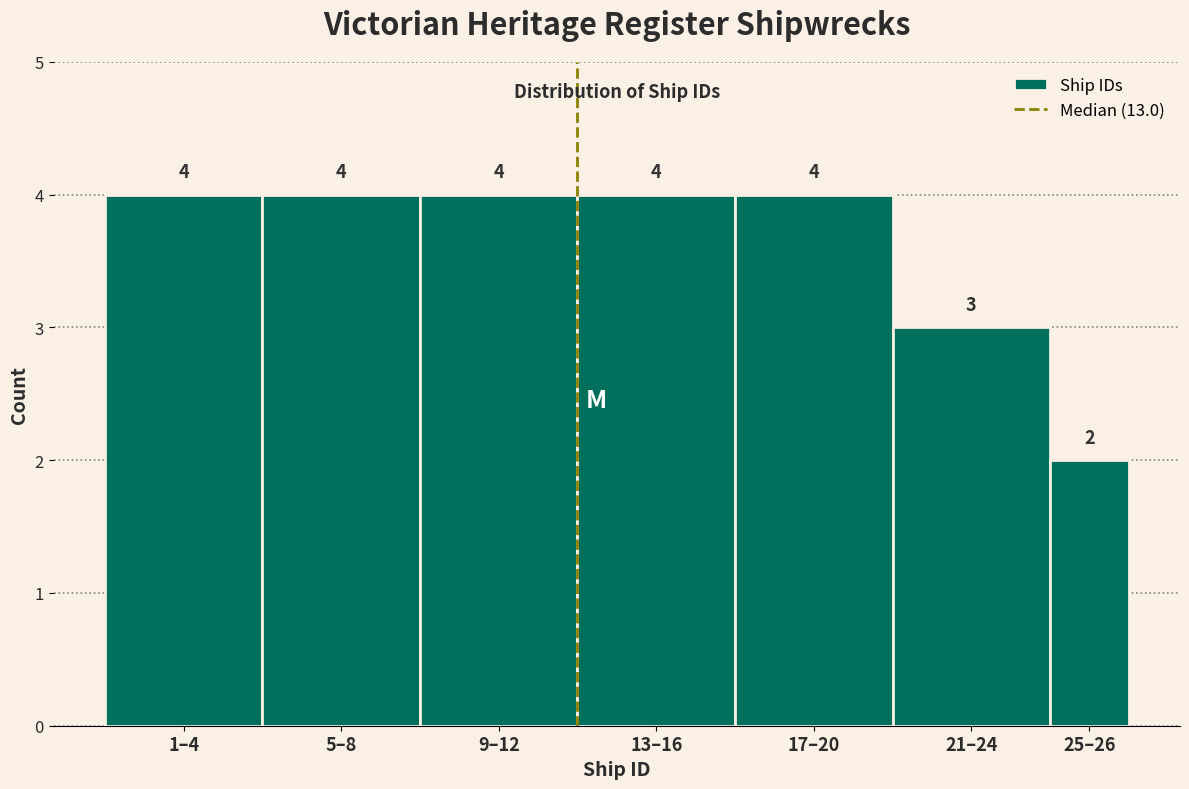

Reading right to left, extract all data points from this chart.

25–26=2	21–24=3	17–20=4	13–16=4	9–12=4	5–8=4	1–4=4